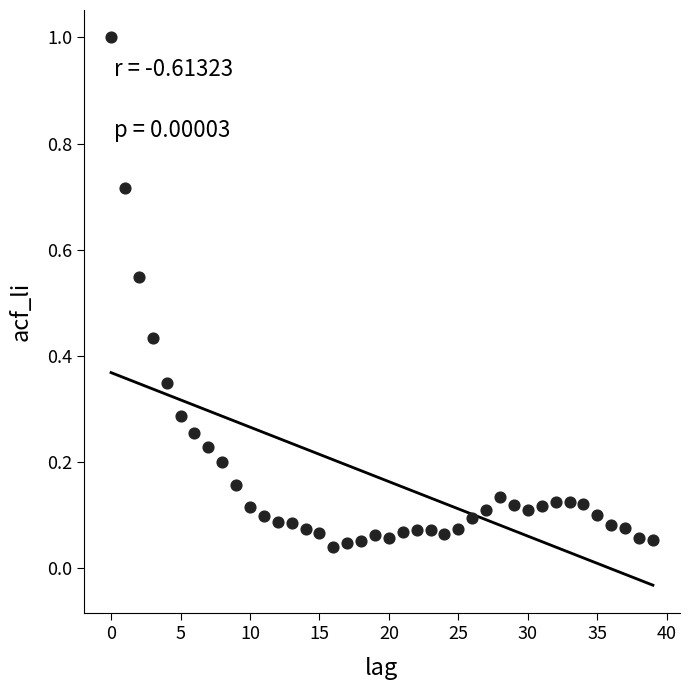

What is the range of Y values (max minus min)?

1.0